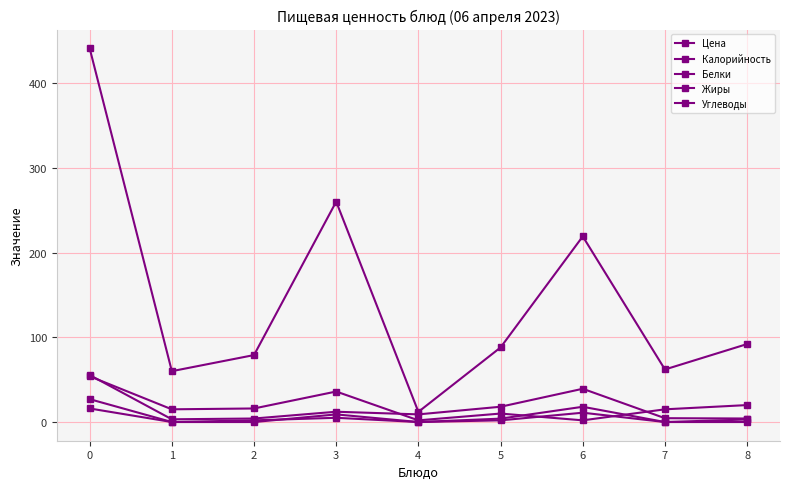

Does the chart have visible grid lines?

Yes